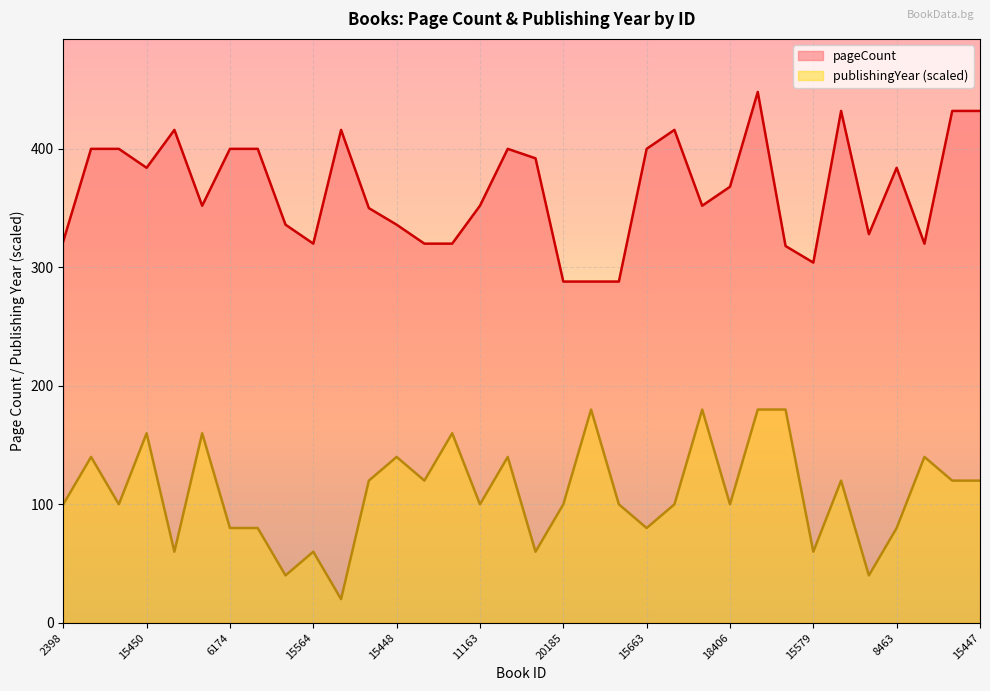

True or false: publishingYear has a value of 160 at 4552.

True